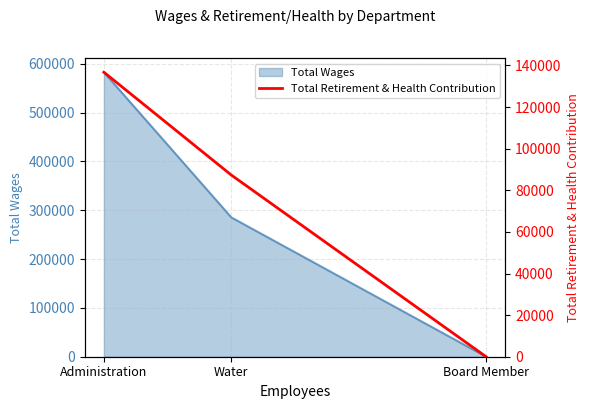

At which label does Total Wages reach its peak?

Administration